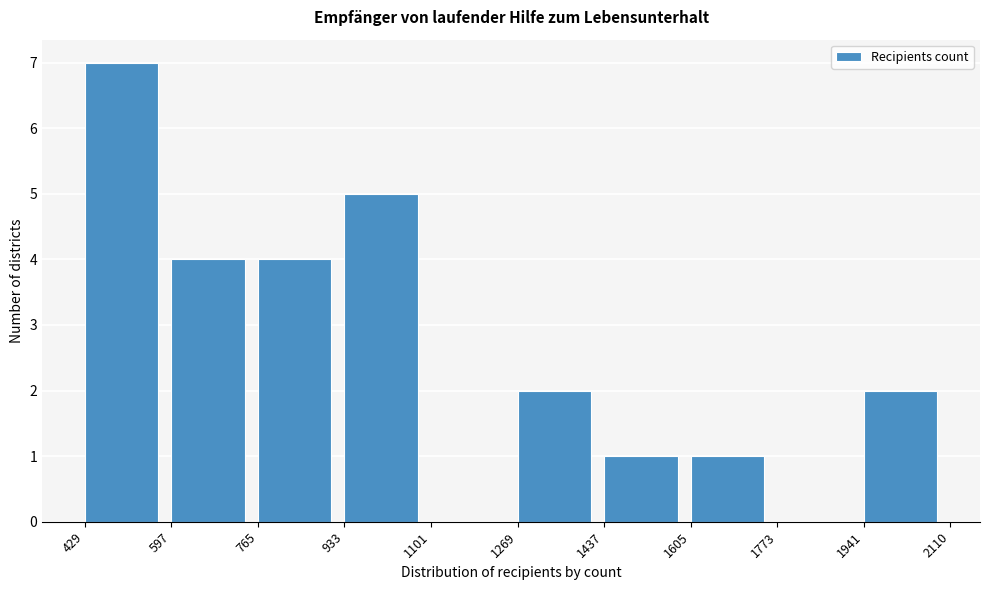

What is the height of the bar covering 429 to 597 on the x-axis? The values are not printed on the chart, so give them approximately, as read against the axis.

7